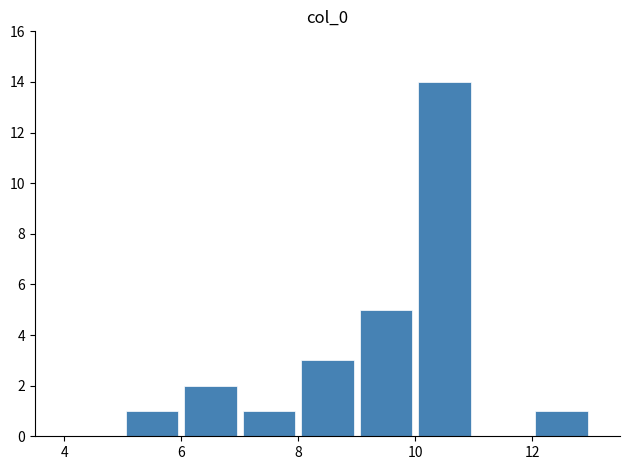

How many series are shown in this chart?

1